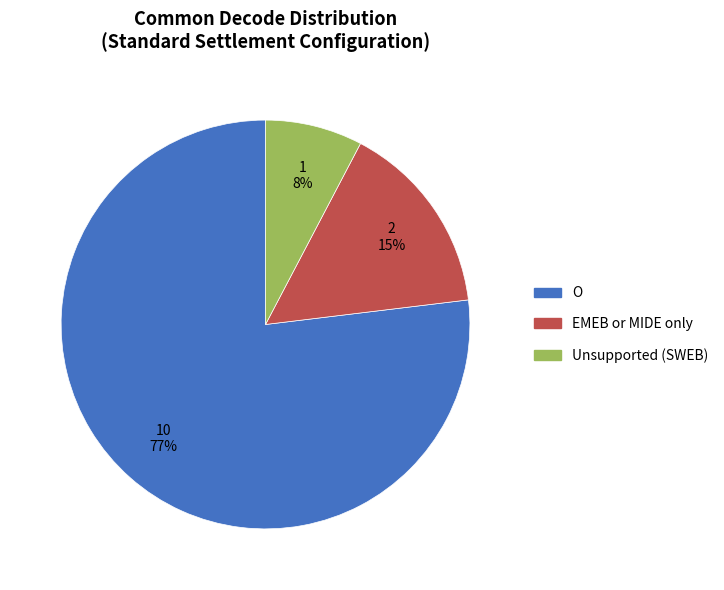

To the nearest percent, what is the difference between the largest and smallest slice percentages?

69%